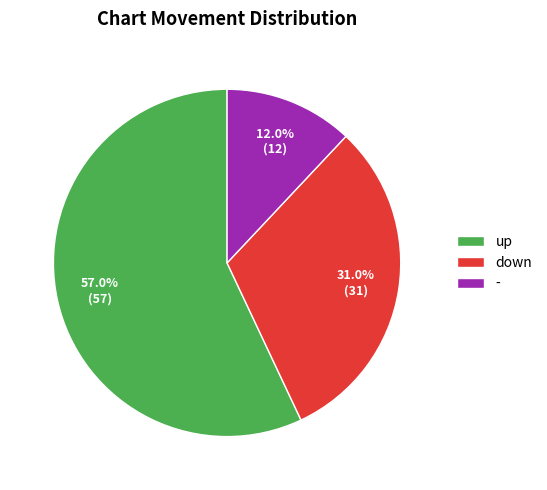

What percentage do up and - together represent?

69.0%